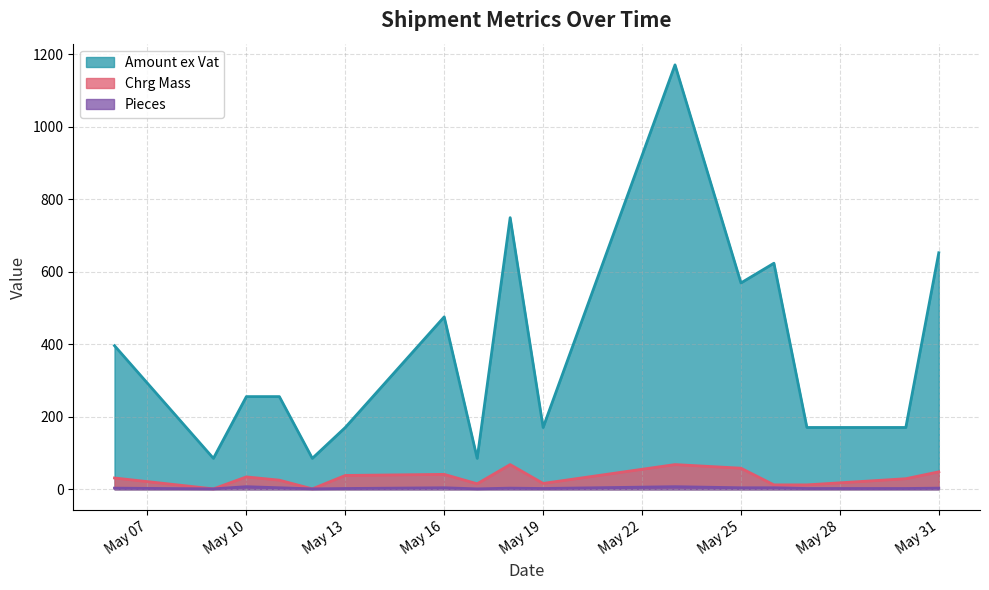

Which series has the largest total across all categories?

Amount ex Vat